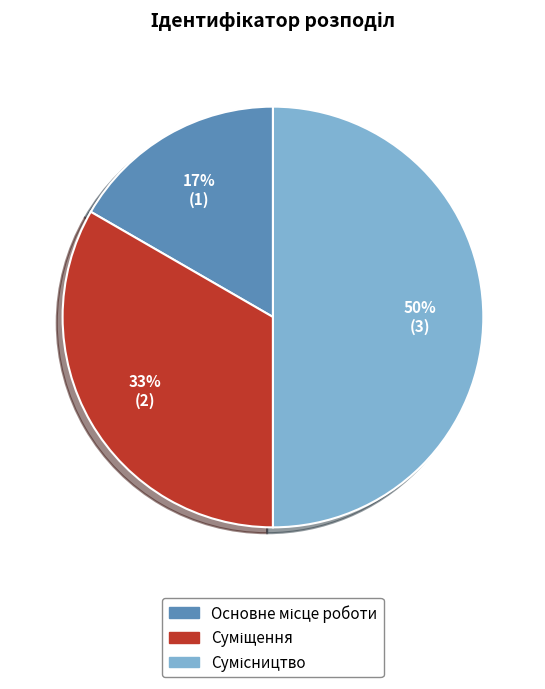

To the nearest percent, what is the difference between the largest and smallest slice percentages?

33%